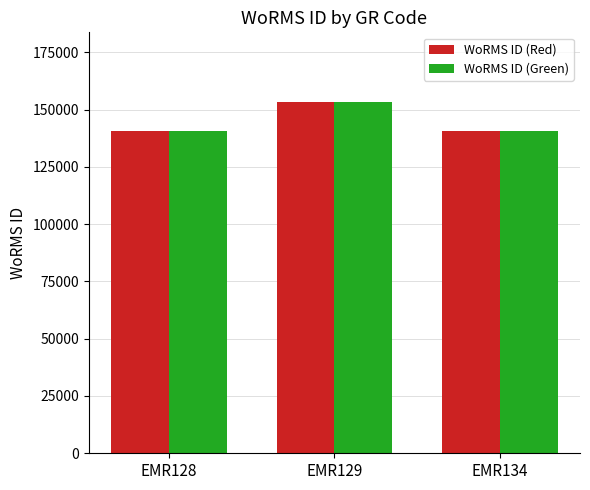

What is the sum of all WoRMS ID (Red) values?

434333